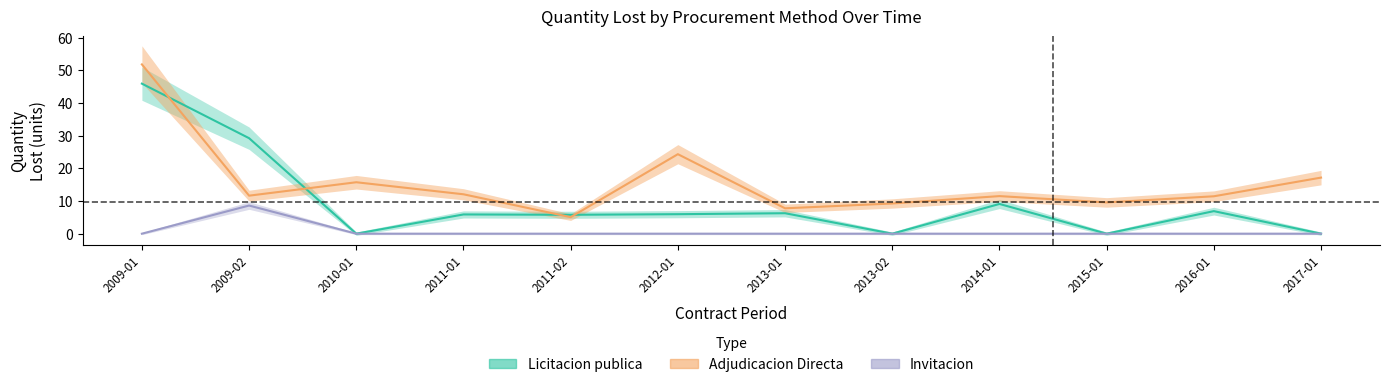

Is the value of Invitacion at 2013-01 greater than the value of Adjudicacion_Directa at 2015-01?

No